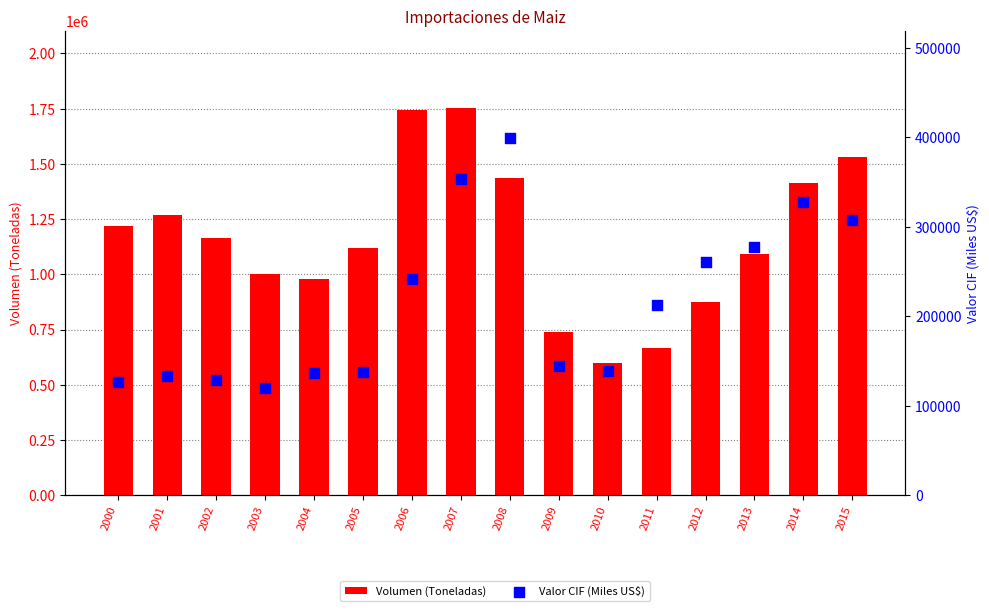

At which category is the sum across all series the highest?

2007